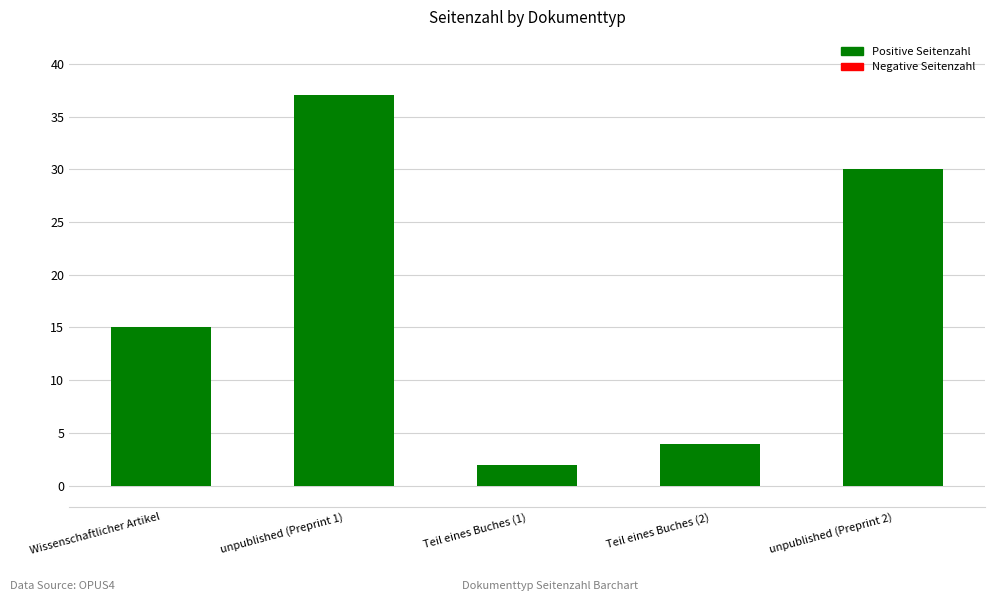

Is it true that the value at Wissenschaftlicher Artikel is 7?

False